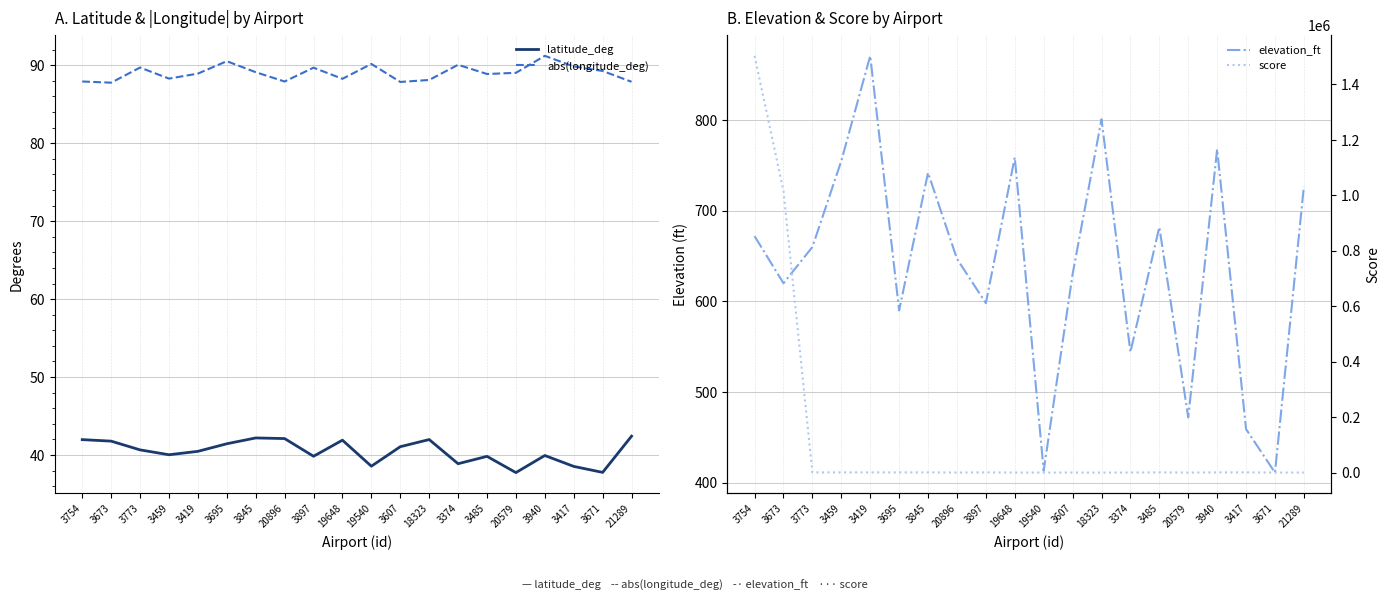

How many data points does each series have?

20